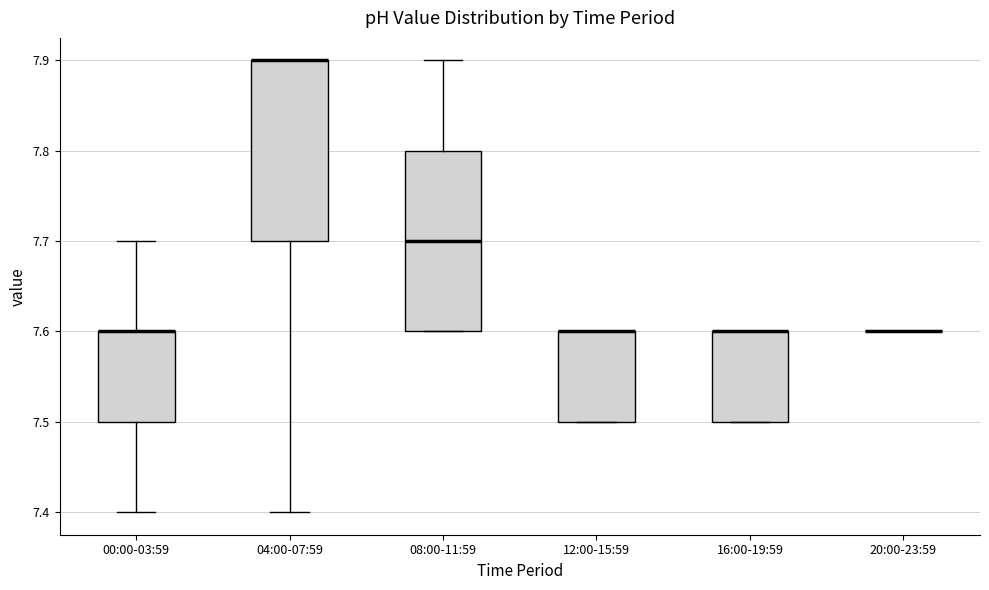

Reading left to right, read every box against the y-axis: the position of its median line, the range the box covers, and the ends of its whiskers. The values are not printed on the chart, so give them approximately, as read against the axis.

00:00-03:59: median 7.6 (drawn on the box's upper edge), box 7.5 to 7.6, whiskers 7.4 to 7.7
04:00-07:59: median 7.9 (drawn on the box's upper edge), box 7.7 to 7.9, whiskers 7.4 to 7.9
08:00-11:59: median 7.7, box 7.6 to 7.8, whiskers 7.6 to 7.9
12:00-15:59: median 7.6 (drawn on the box's upper edge), box 7.5 to 7.6, whiskers 7.5 to 7.6
16:00-19:59: median 7.6 (drawn on the box's upper edge), box 7.5 to 7.6, whiskers 7.5 to 7.6
20:00-23:59: box collapsed to a line at 7.6, whiskers 7.6 to 7.6